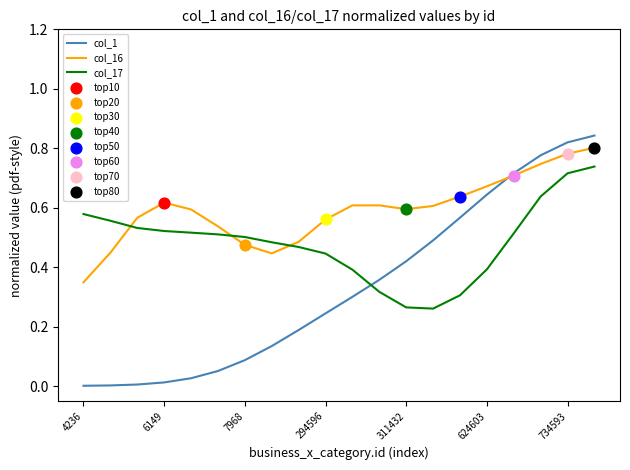

How many intersections are there between col_17 and col_1?

1